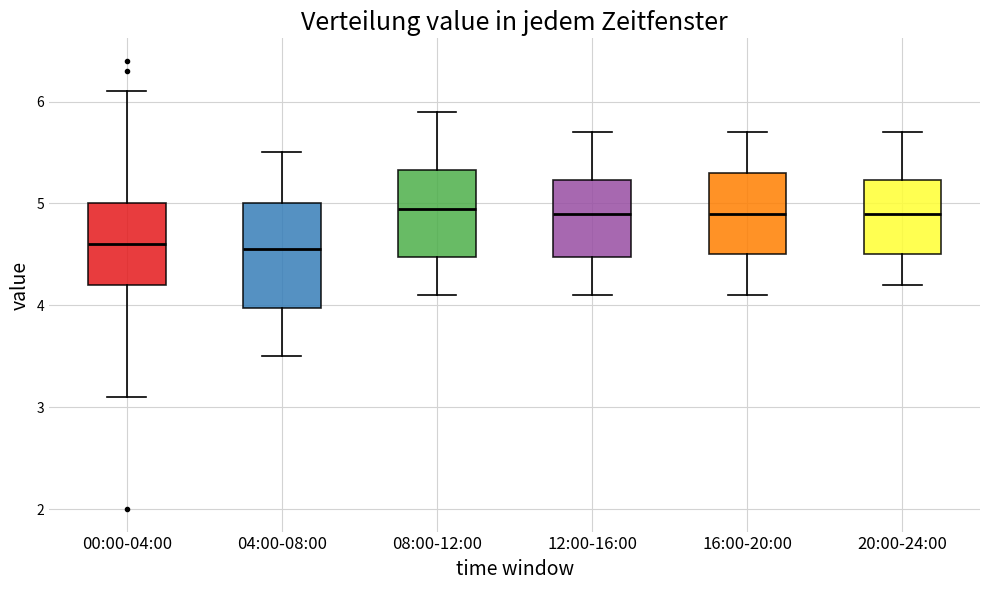

Reading left to right, read every box against the y-axis: the position of its median line, the range the box covers, and the ends of its whiskers. The values are not printed on the chart, so give them approximately, as read against the axis.

00:00-04:00: median 4.6, box 4.2 to 5.0, whiskers 3.1 to 6.1
04:00-08:00: median 4.6, box 4.0 to 5.0, whiskers 3.5 to 5.5
08:00-12:00: median 5.0, box 4.5 to 5.3, whiskers 4.1 to 5.9
12:00-16:00: median 4.9, box 4.5 to 5.2, whiskers 4.1 to 5.7
16:00-20:00: median 4.9, box 4.5 to 5.3, whiskers 4.1 to 5.7
20:00-24:00: median 4.9, box 4.5 to 5.2, whiskers 4.2 to 5.7